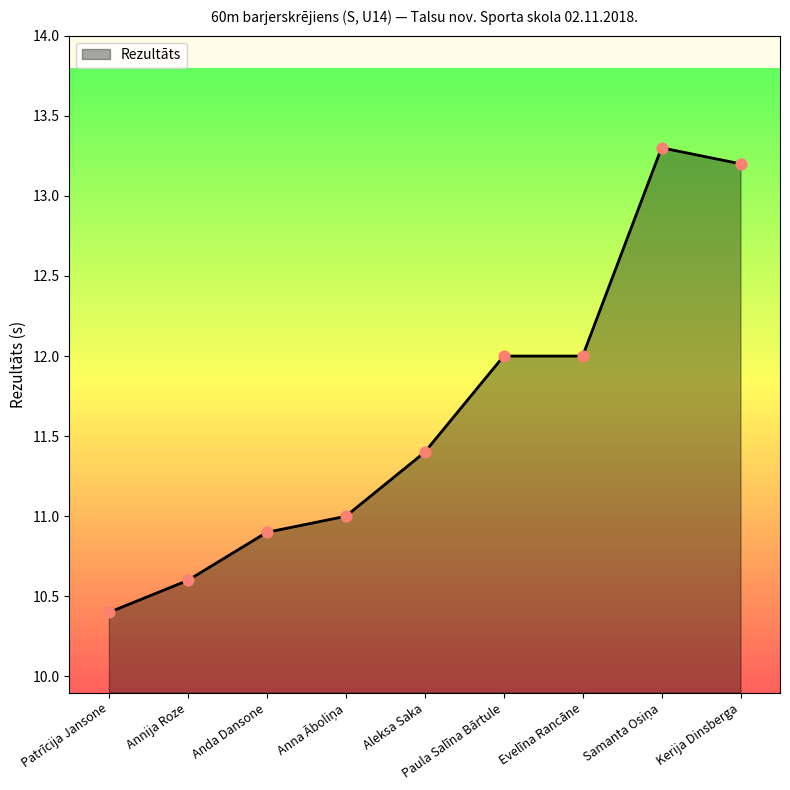

Between Patrīcija Jansone and Annija Roze, which is larger?

Annija Roze